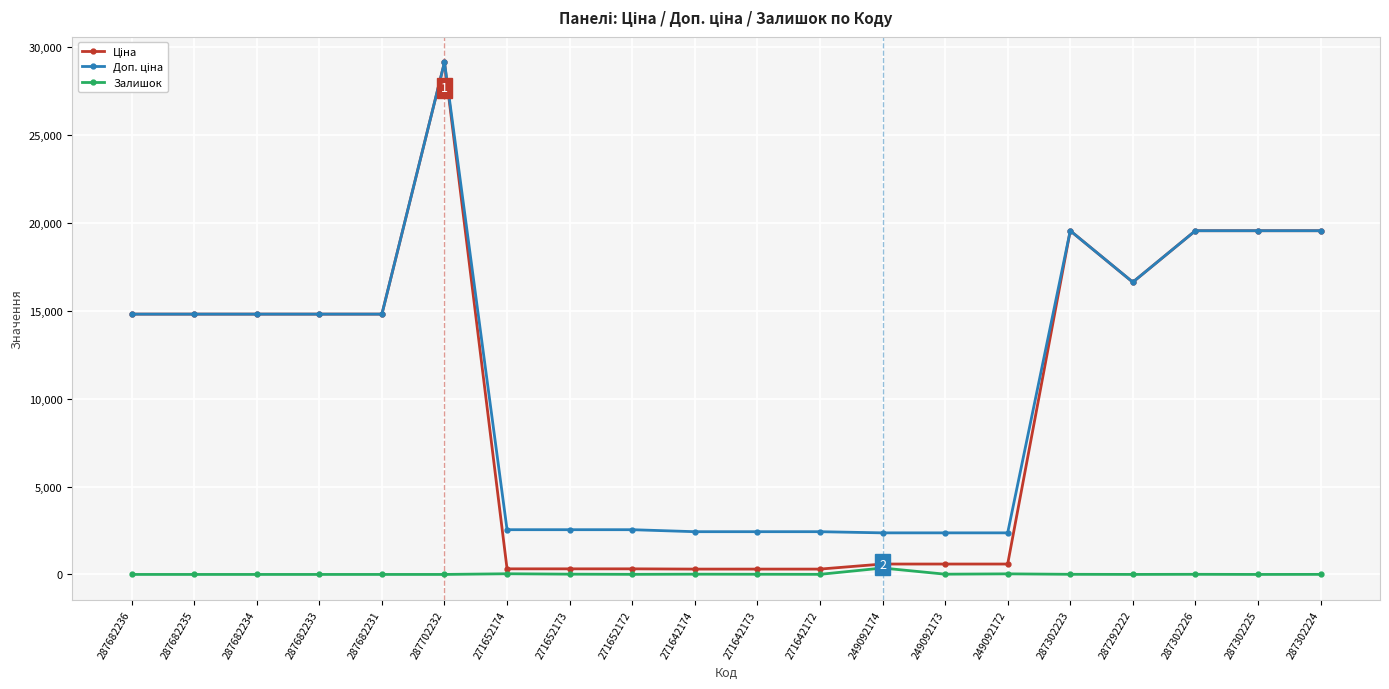

At which category is the sum across all series the highest?

287702232